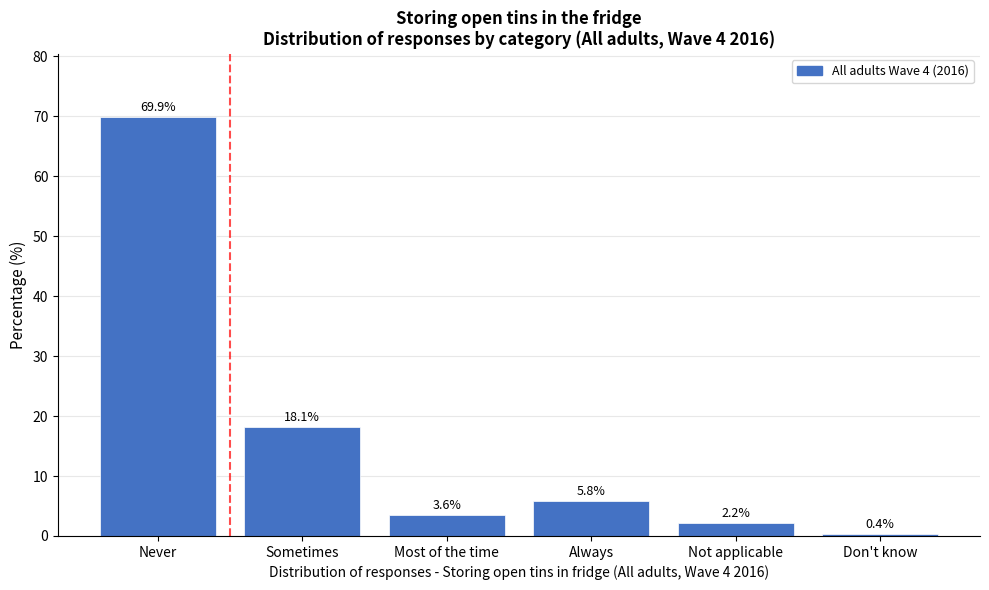

Reading left to right, extract all data points from this chart.

Never=69.9	Sometimes=18.1	Most of the time=3.6	Always=5.8	Not applicable=2.2	Don't know=0.4